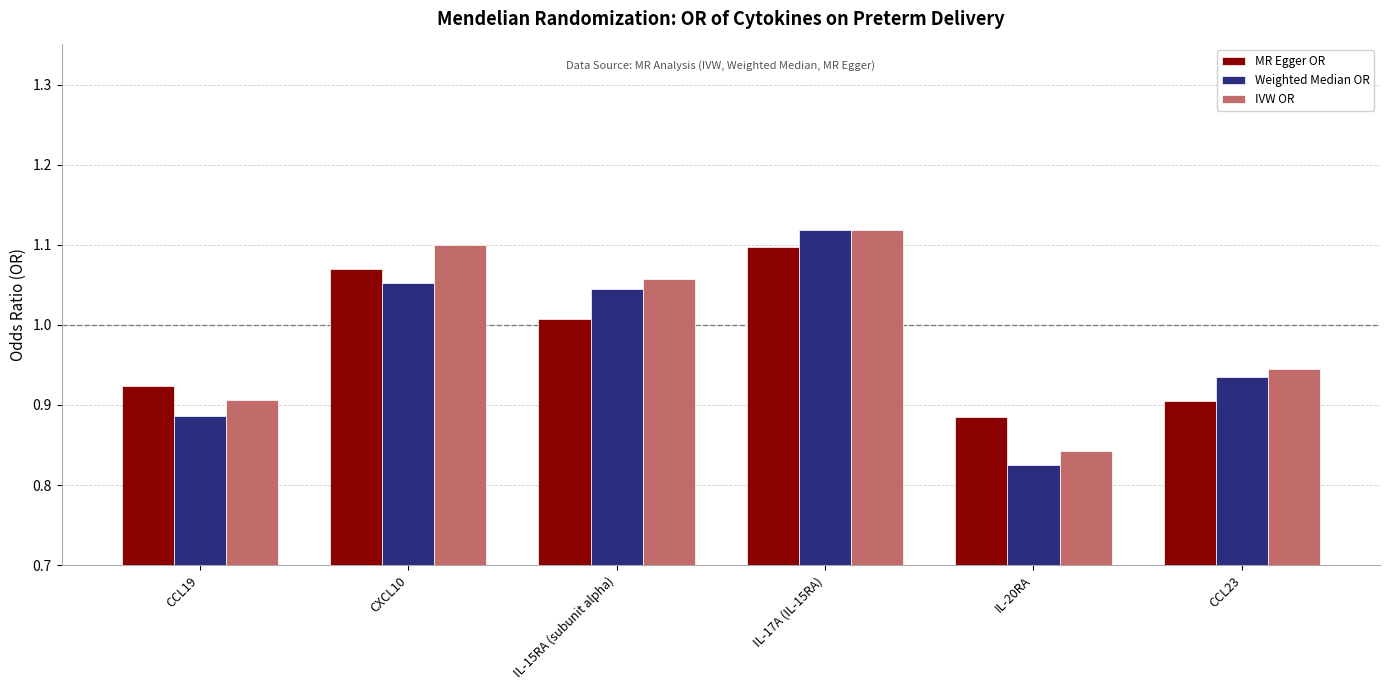

How many categories are shown in the chart?

6